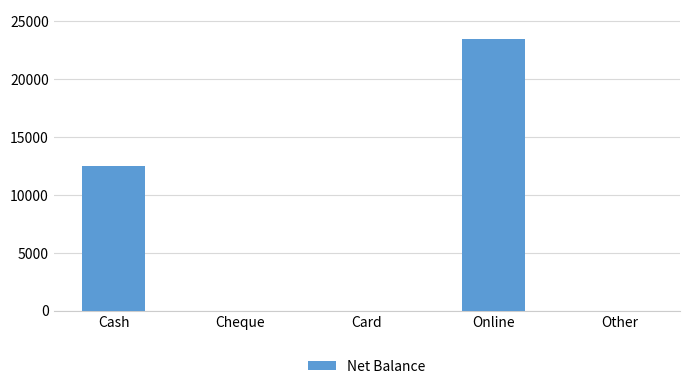

At which category does the chart reach its peak across all series?

Online